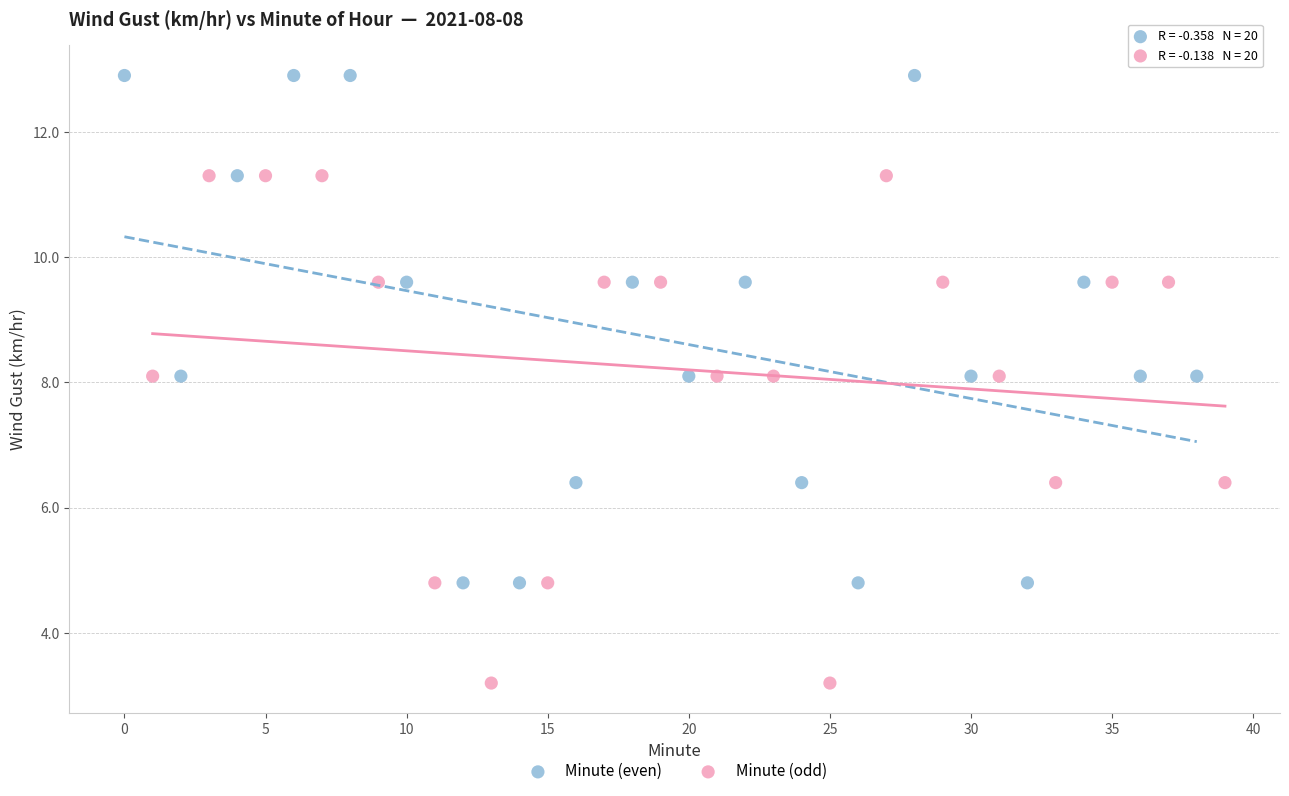

Which series reaches the maximum Y coordinate?

Minute (even)